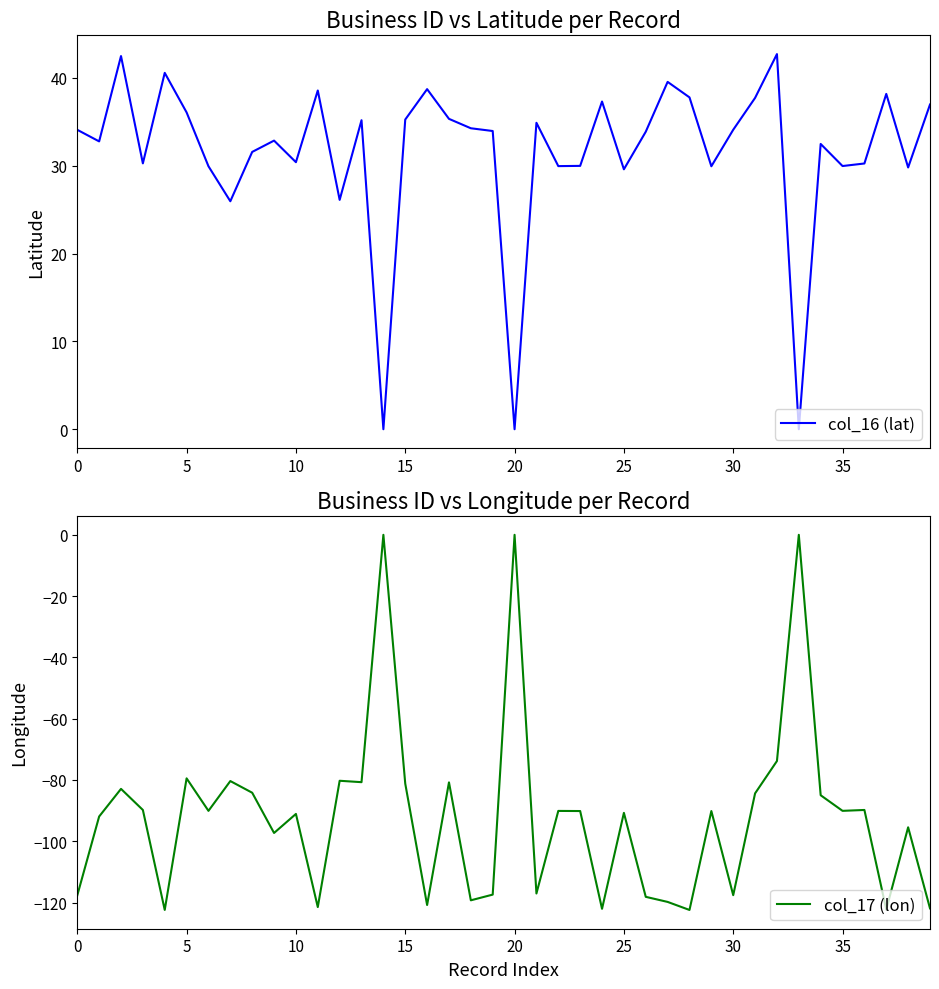

What is the label of the 19th point from the right?

21